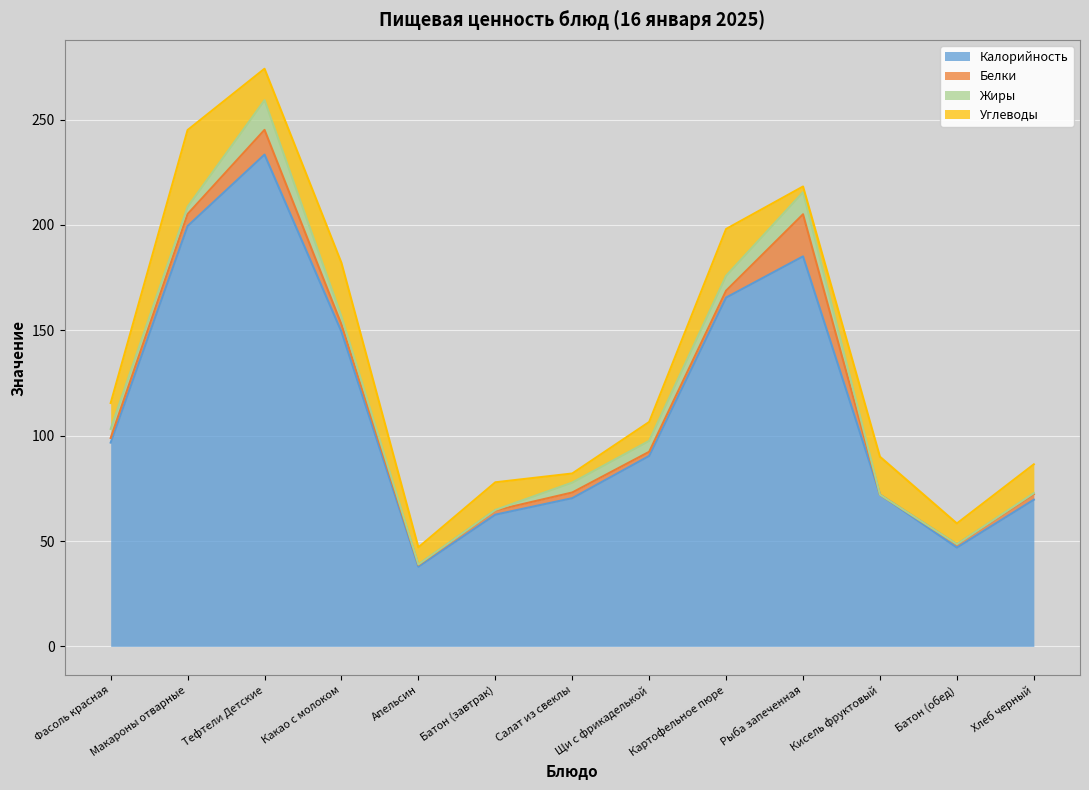

True or false: Калорийность and Жиры cross at least once.

False